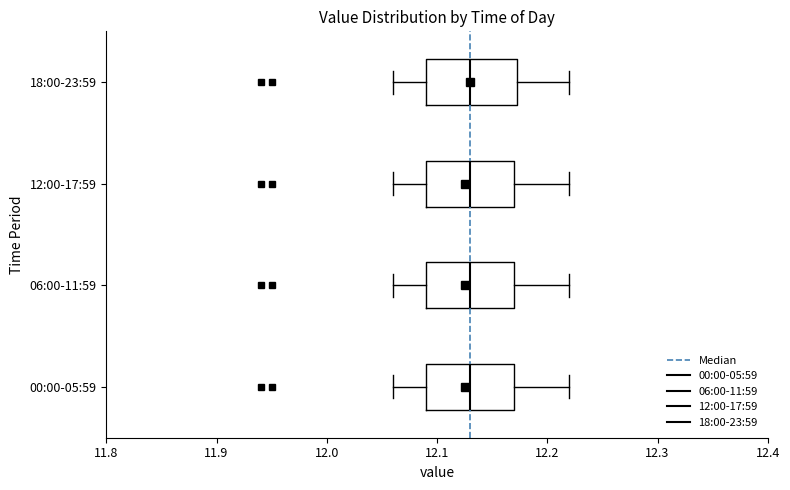

Reading bottom to top, read every box against the x-axis: the position of its median line, the range the box covers, and the ends of its whiskers. The values are not printed on the chart, so give them approximately, as read against the axis.

00:00-05:59: median 12.13, box 12.09 to 12.17, whiskers 12.06 to 12.22
06:00-11:59: median 12.13, box 12.09 to 12.17, whiskers 12.06 to 12.22
12:00-17:59: median 12.13, box 12.09 to 12.17, whiskers 12.06 to 12.22
18:00-23:59: median 12.13, box 12.09 to 12.17, whiskers 12.06 to 12.22